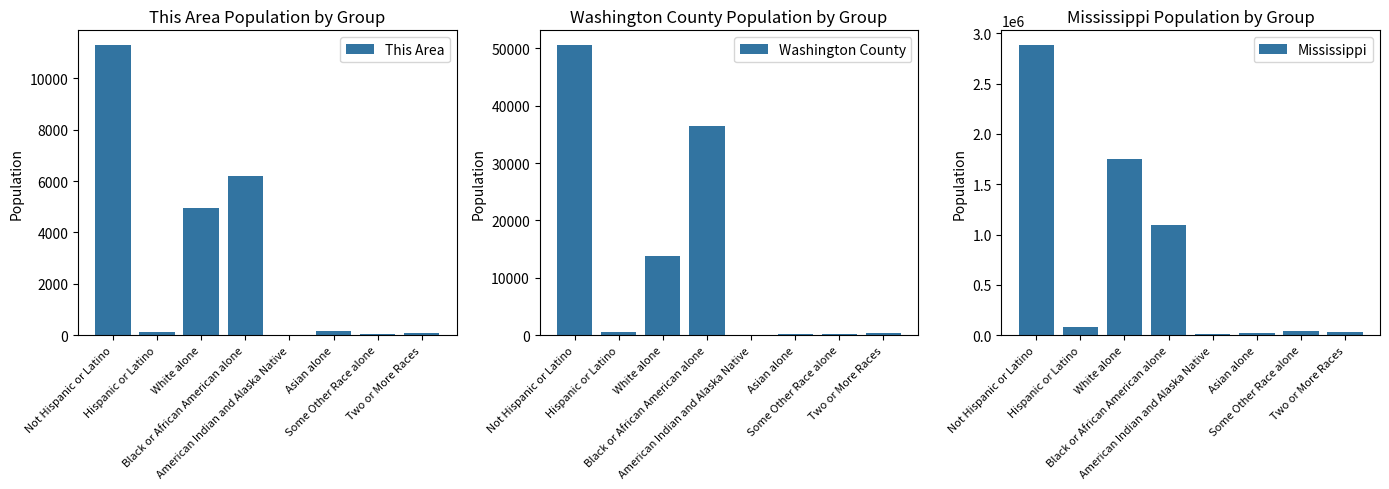

What is the value of the This Area bar at the 5th from the left?

8